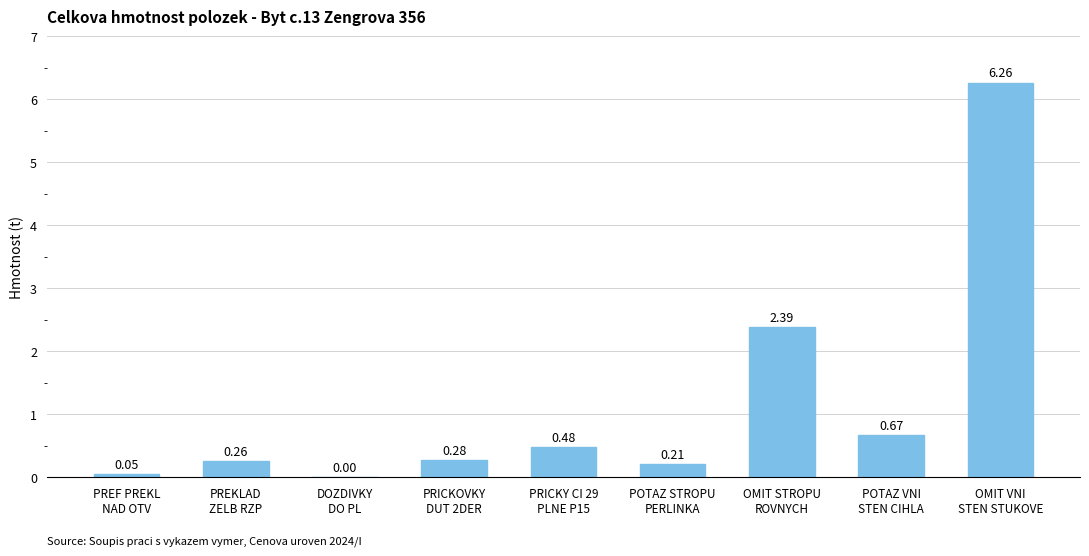

Which category has the highest value across all series?

OMIT VNI
STEN STUKOVE